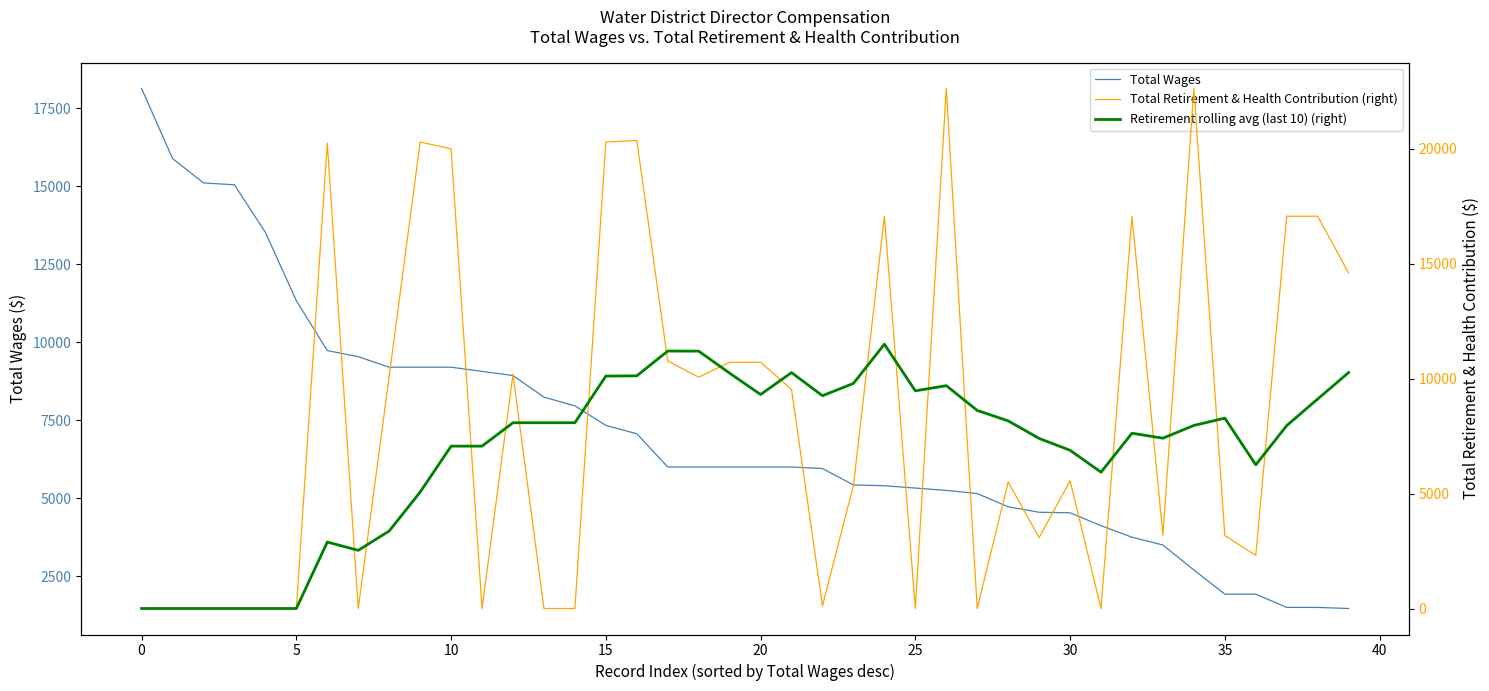

What is the label of the 9th point from the right?

31